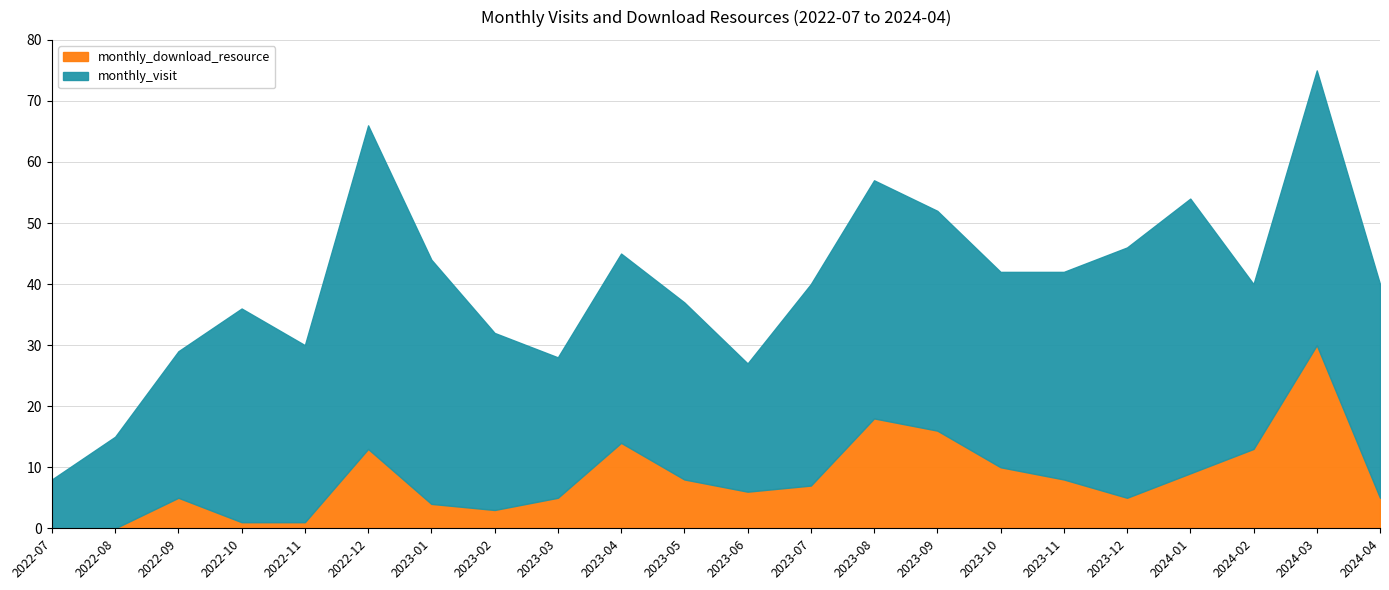

Is the value of monthly_download_resource at 2024-04 greater than the value of monthly_visit at 2023-06?

No